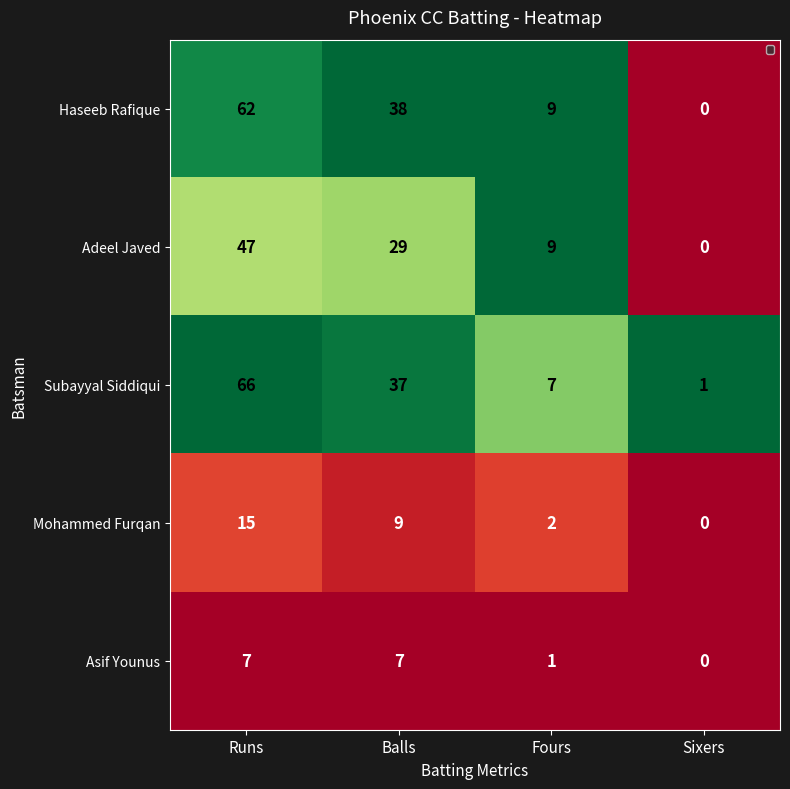

At which label is Adeel Javed closest to 23?

Balls